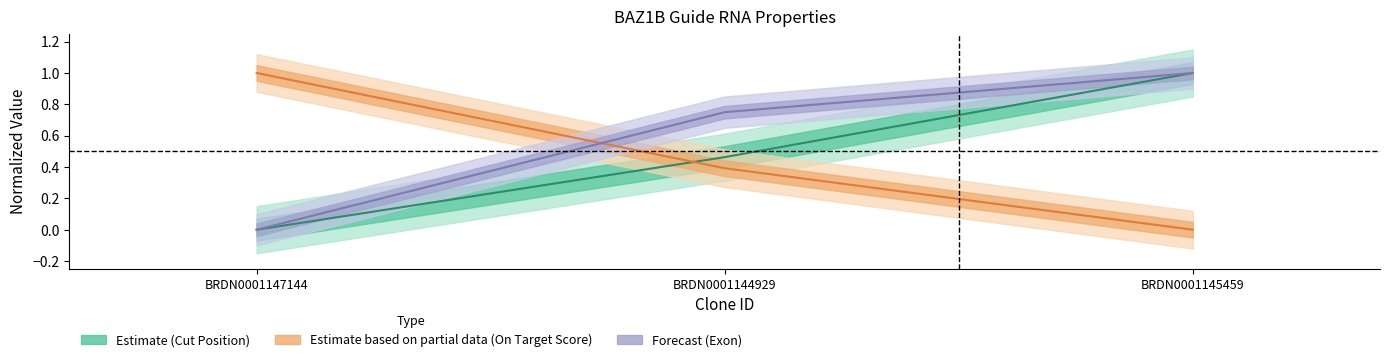

The value of Cut % of CDS Length at BRDN0001145459 is 0.5. True or false?

False